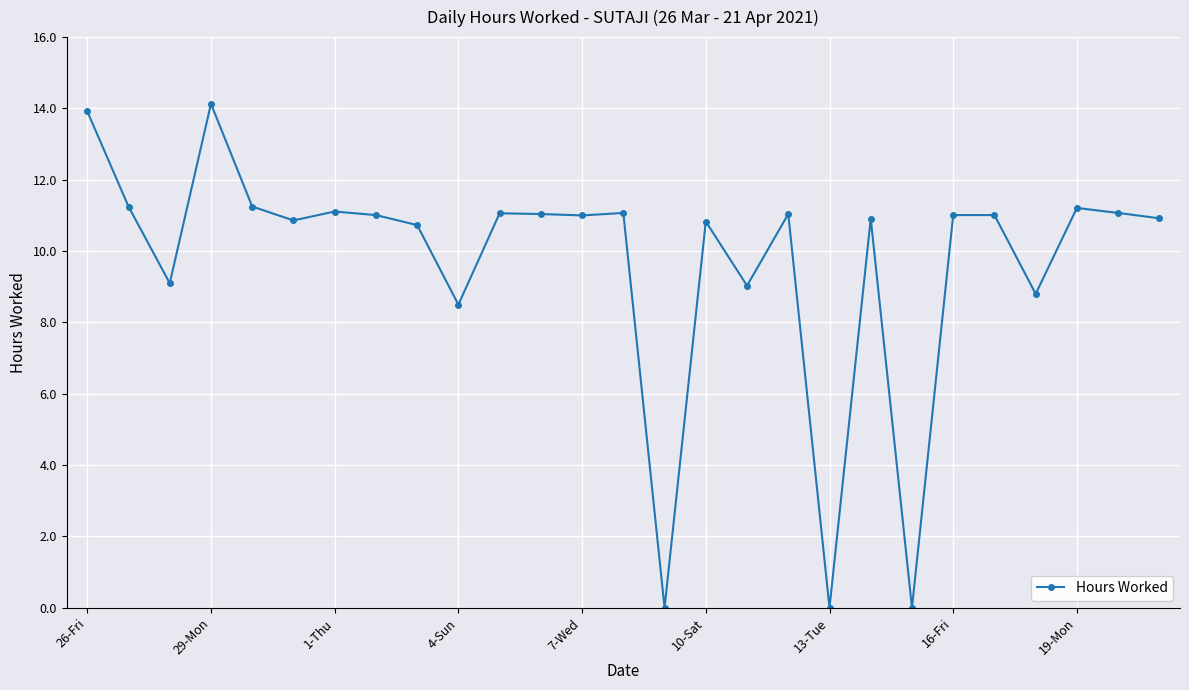

What is the maximum value shown in the chart?

14.1